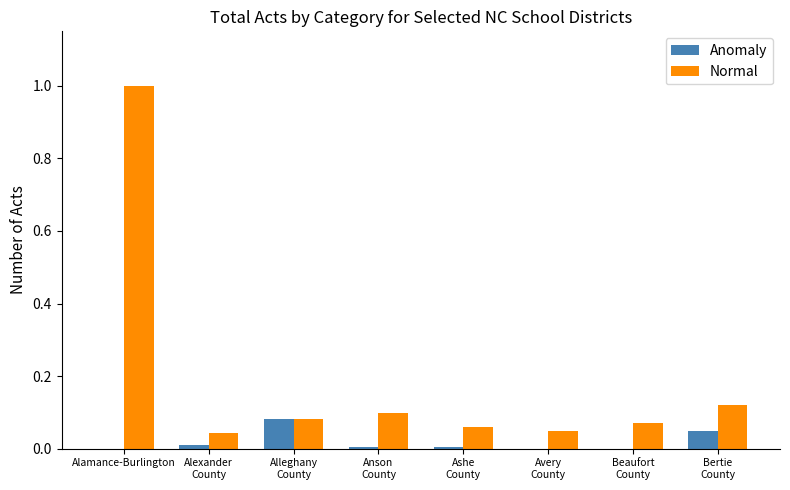

At which label does Normal reach its peak?

Alamance-Burlington